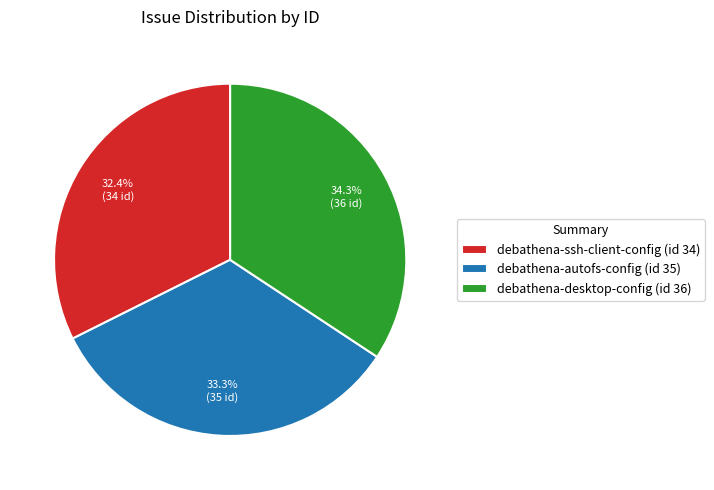

What is the ratio of the value at debathena-autofs-config (id 35) to the value at debathena-ssh-client-config (id 34)?

1.0